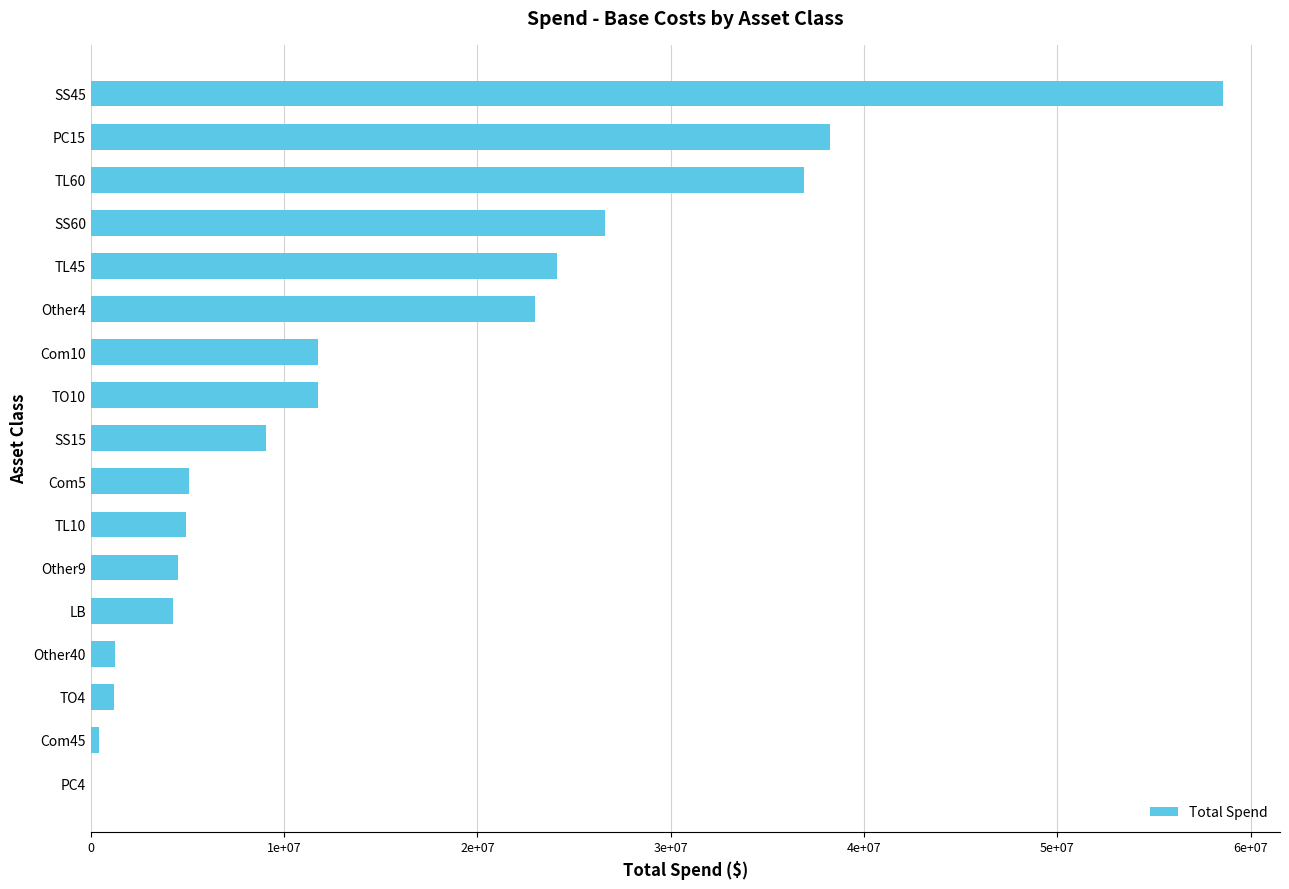

Are the bars horizontal?

Yes